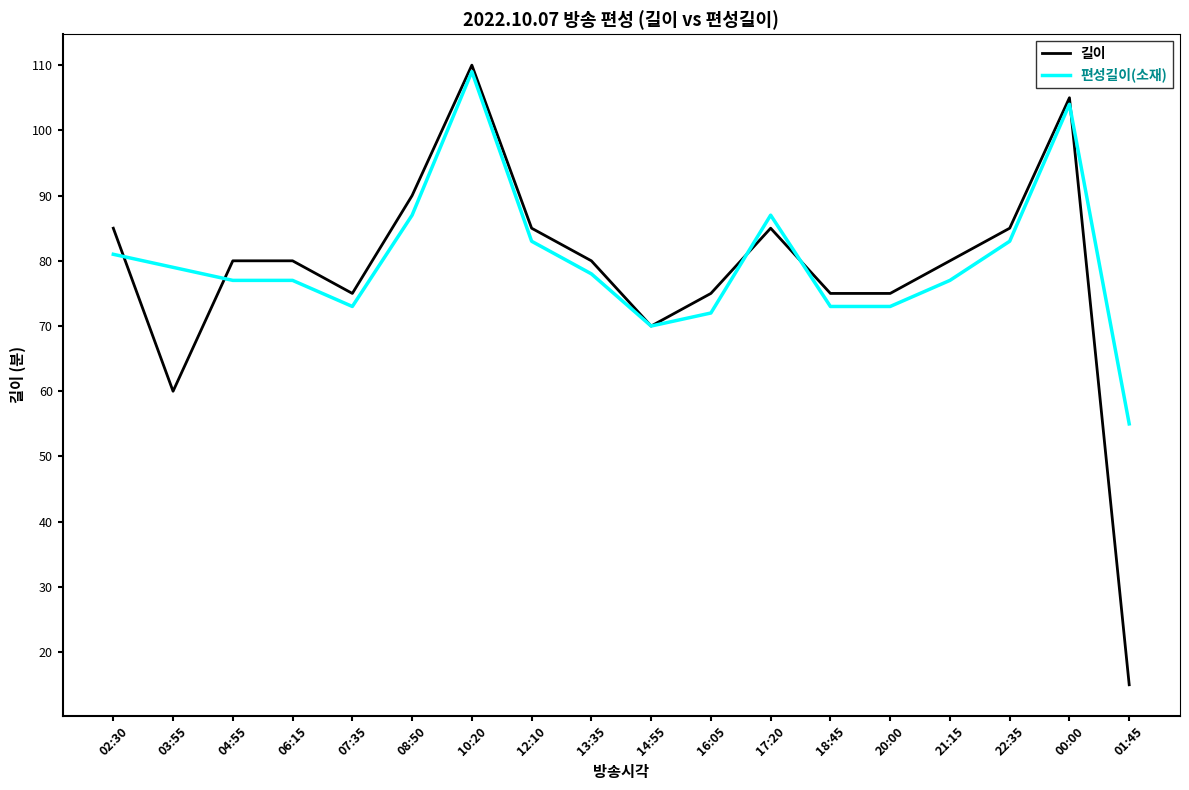

List the series in order of their peak value, highest first.

길이, 편성길이(소재)